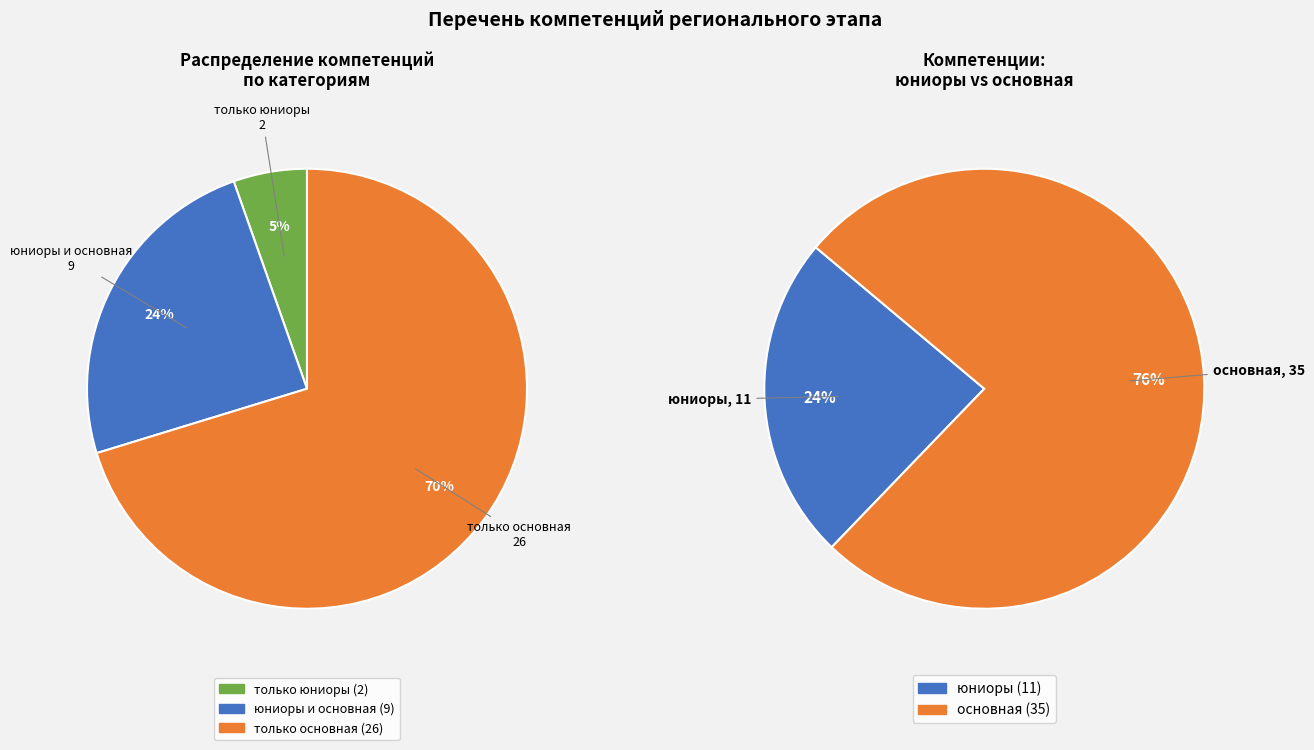

To the nearest percent, what is the average slice percentage?

50%